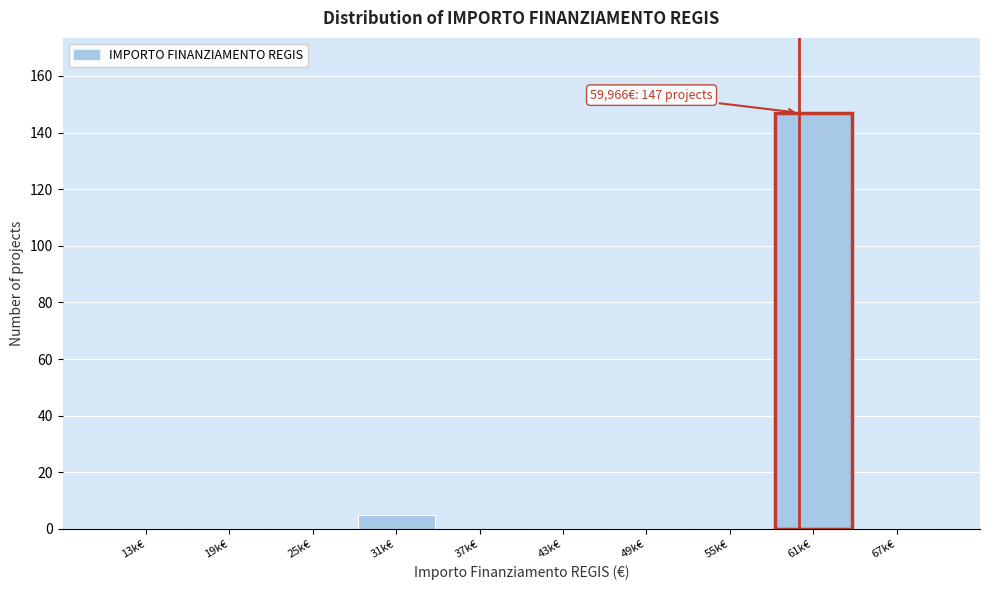

Reading left to right, list all the values displayed in this chart.

13k€=0	19k€=0	25k€=0	31k€=5	37k€=0	43k€=0	49k€=0	55k€=0	61k€=147	67k€=0